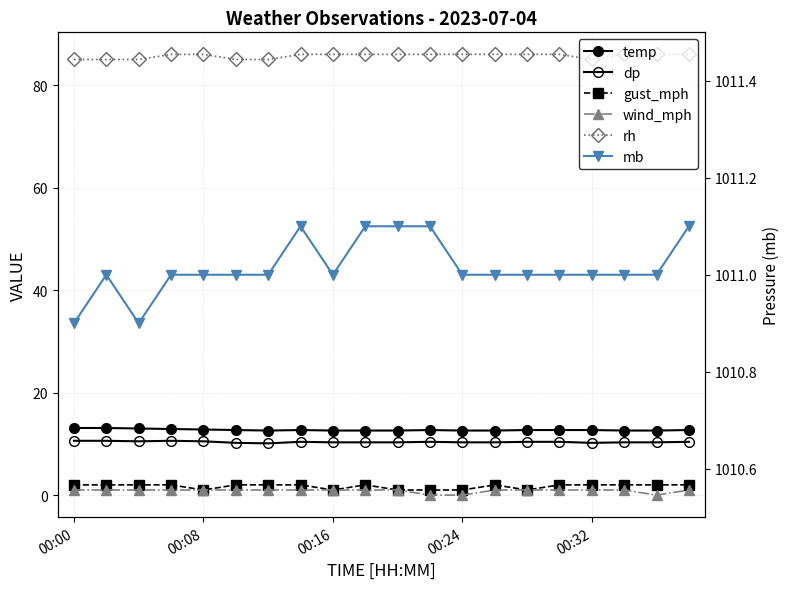

At which label is rh closest to 85?

00:00